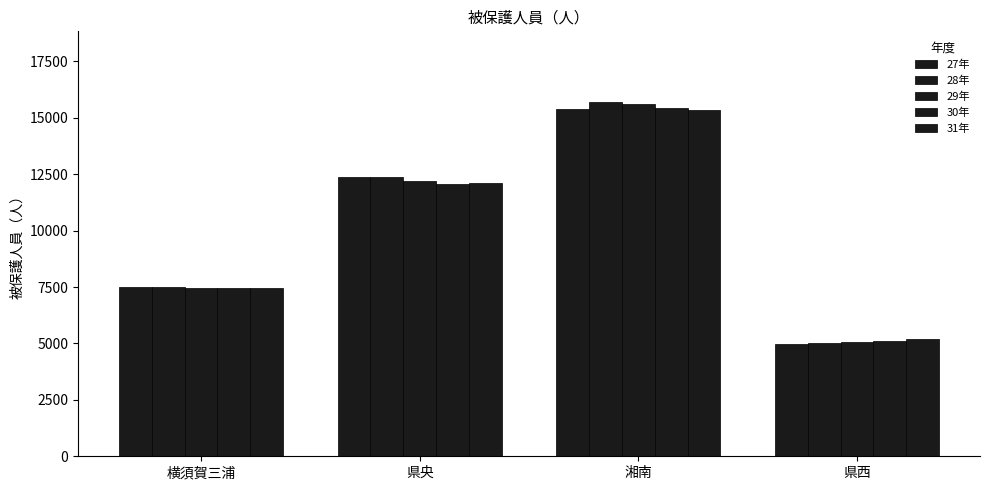

List the labels in order of 31年 value, smallest first.

県西, 横須賀三浦, 県央, 湘南